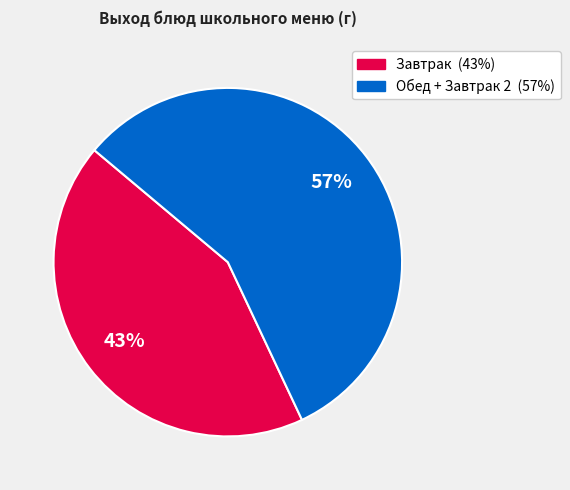

How many slices are in this pie chart?

2